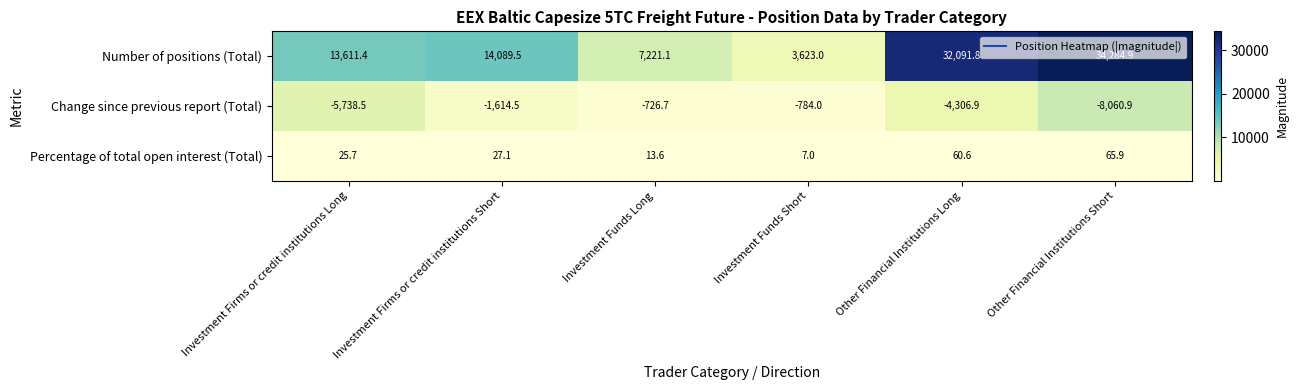

Count the number of data series in this chart.

3